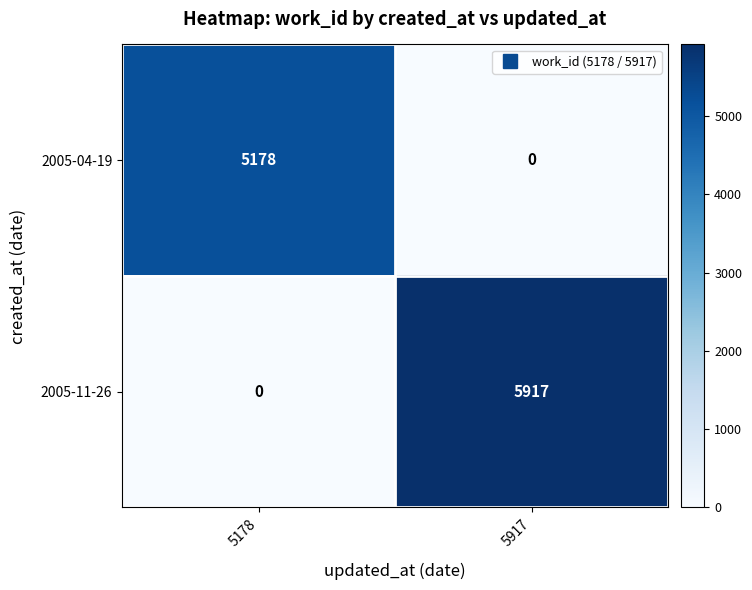

Count the number of data series in this chart.

2